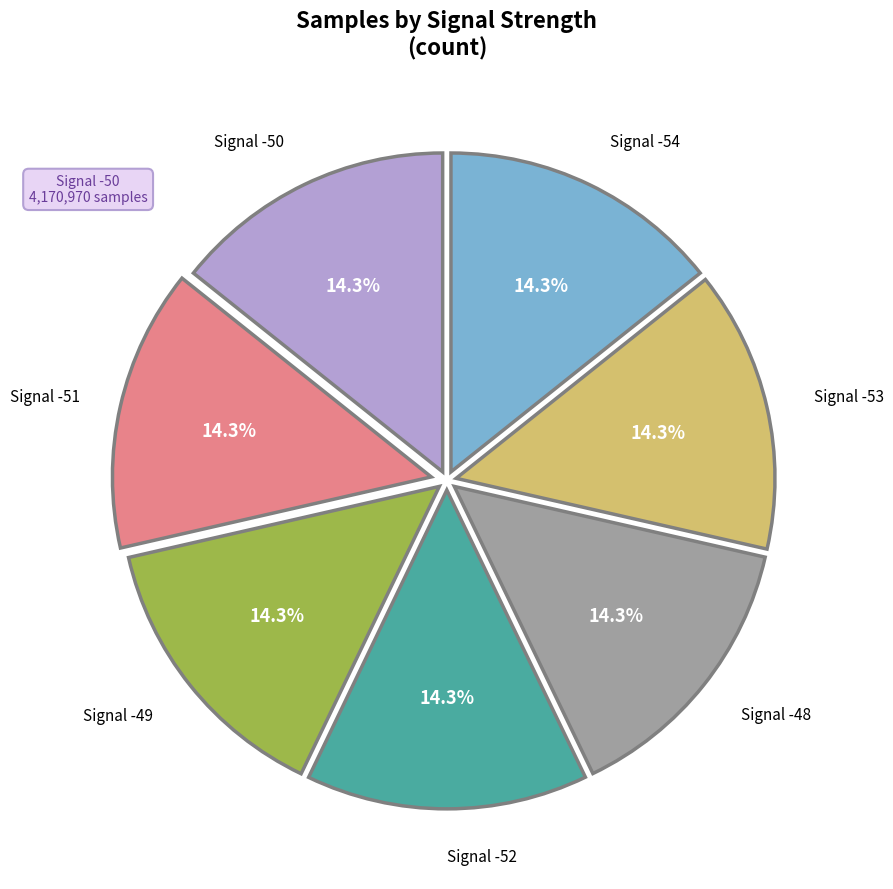

How many slices are in this pie chart?

7